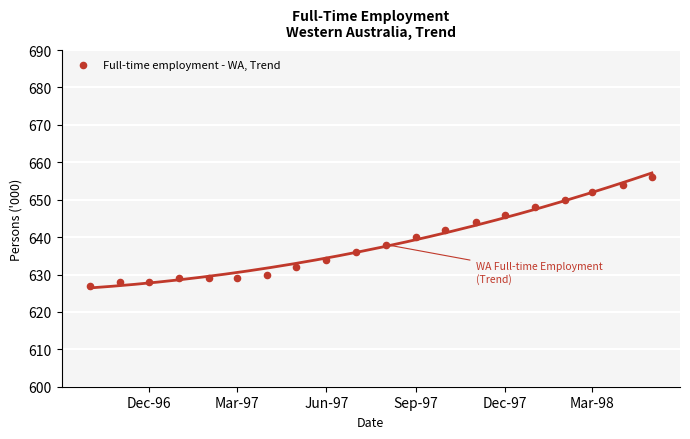

What is the range of X values (max minus min)?

577